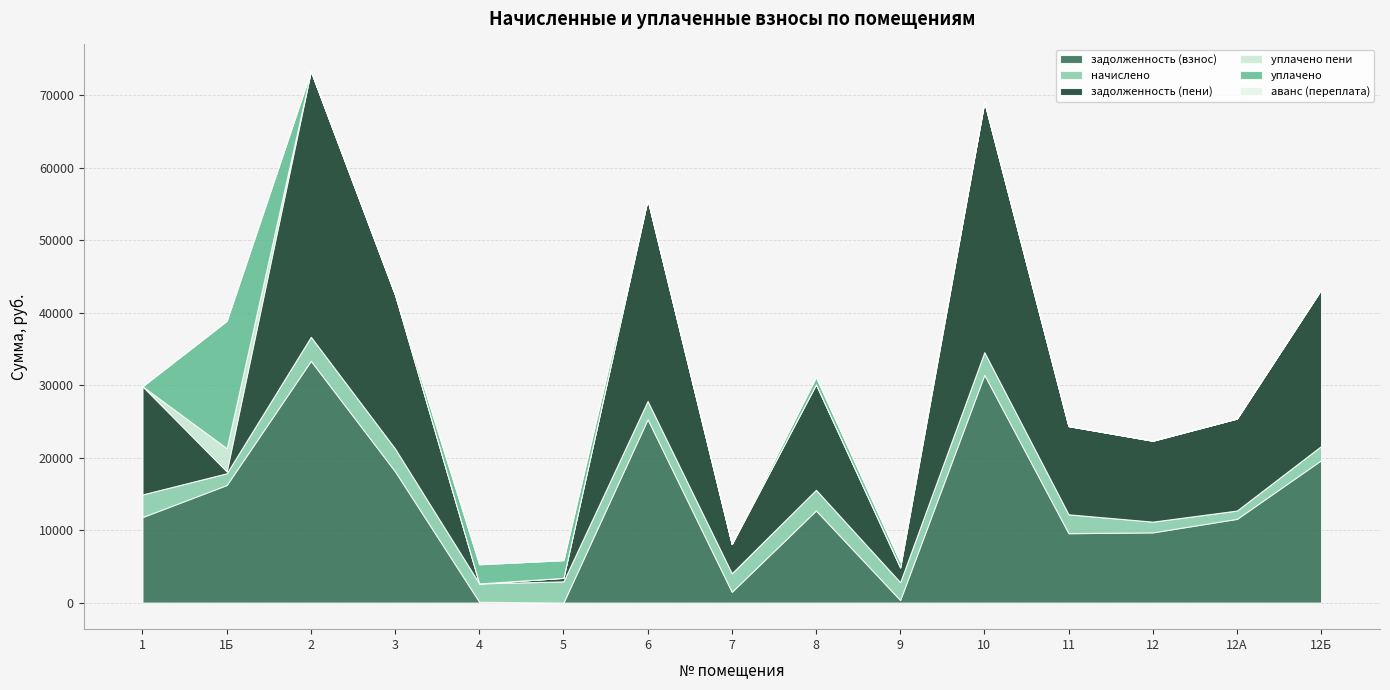

Between 12А and 10, which is larger?

10